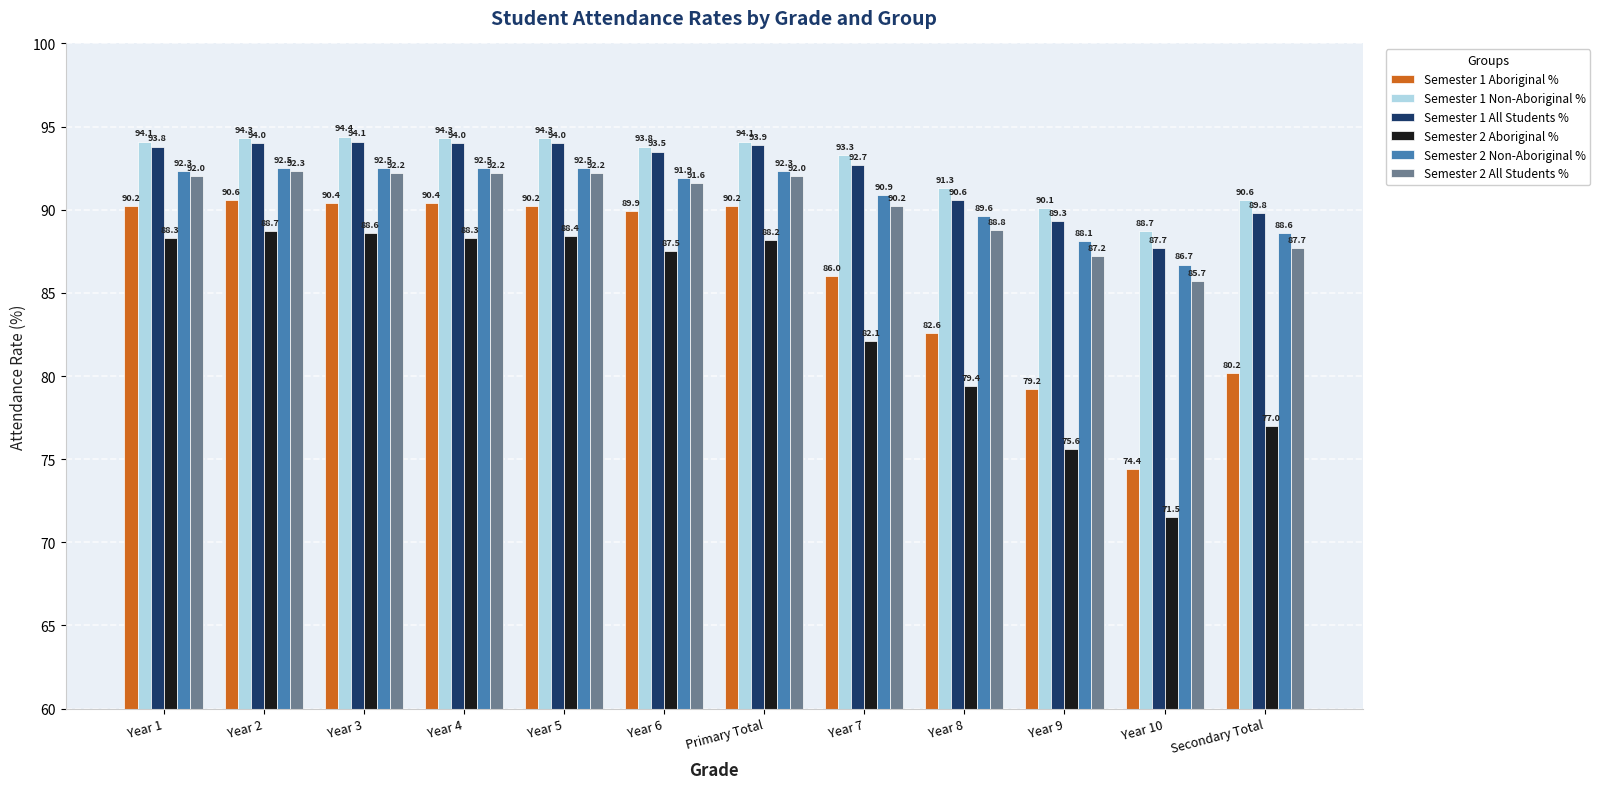

Reading left to right, what are all the values shown in this chart?

Semester 1 Aboriginal %: Year 1=90.2	Year 2=90.6	Year 3=90.4	Year 4=90.4	Year 5=90.2	Year 6=89.9	Primary Total=90.2	Year 7=86.0	Year 8=82.6	Year 9=79.2	Year 10=74.4	Secondary Total=80.2
Semester 1 Non-Aboriginal %: Year 1=94.1	Year 2=94.3	Year 3=94.4	Year 4=94.3	Year 5=94.3	Year 6=93.8	Primary Total=94.1	Year 7=93.3	Year 8=91.3	Year 9=90.1	Year 10=88.7	Secondary Total=90.6
Semester 1 All Students %: Year 1=93.8	Year 2=94.0	Year 3=94.1	Year 4=94.0	Year 5=94.0	Year 6=93.5	Primary Total=93.9	Year 7=92.7	Year 8=90.6	Year 9=89.3	Year 10=87.7	Secondary Total=89.8
Semester 2 Aboriginal %: Year 1=88.3	Year 2=88.7	Year 3=88.6	Year 4=88.3	Year 5=88.4	Year 6=87.5	Primary Total=88.2	Year 7=82.1	Year 8=79.4	Year 9=75.6	Year 10=71.5	Secondary Total=77.0
Semester 2 Non-Aboriginal %: Year 1=92.3	Year 2=92.5	Year 3=92.5	Year 4=92.5	Year 5=92.5	Year 6=91.9	Primary Total=92.3	Year 7=90.9	Year 8=89.6	Year 9=88.1	Year 10=86.7	Secondary Total=88.6
Semester 2 All Students %: Year 1=92.0	Year 2=92.3	Year 3=92.2	Year 4=92.2	Year 5=92.2	Year 6=91.6	Primary Total=92.0	Year 7=90.2	Year 8=88.8	Year 9=87.2	Year 10=85.7	Secondary Total=87.7